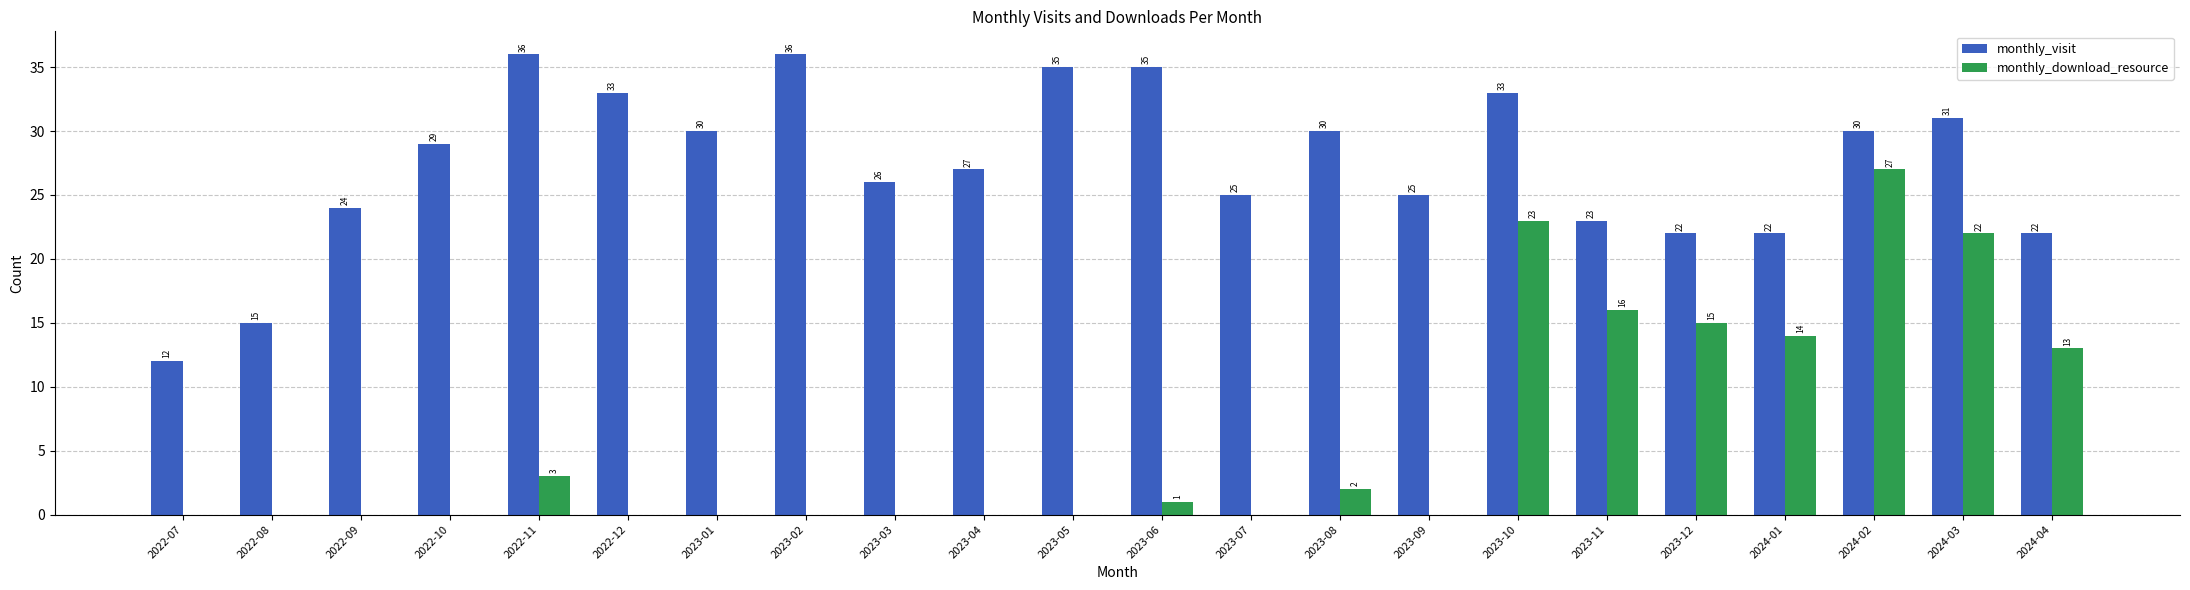

What is the total value across all series at 2022-09?

24